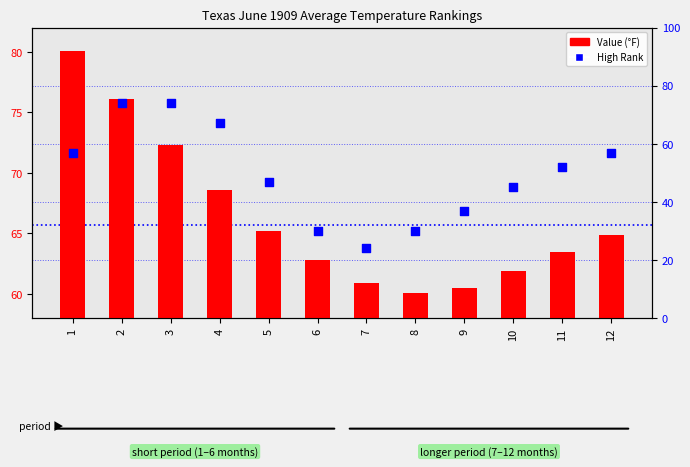

Is the value of Value (°F) at 12 greater than the value of High Rank (percentile) at 7?

Yes